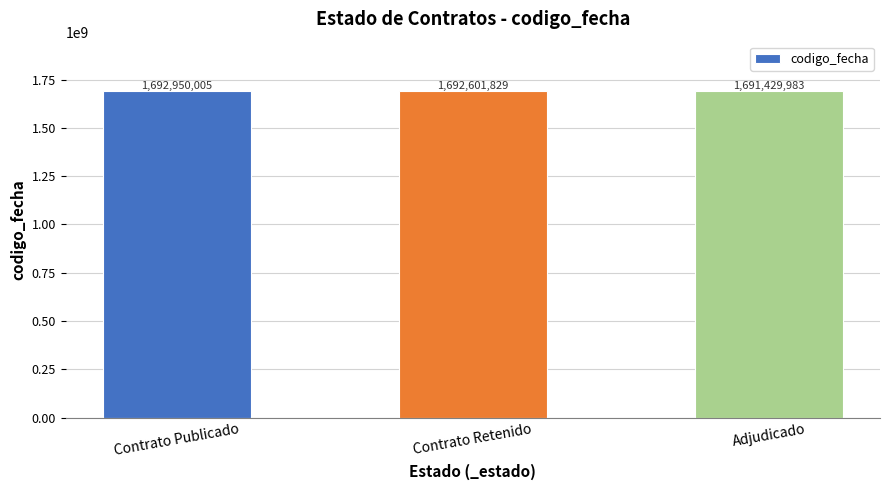

What is the maximum value shown in the chart?

1692950005